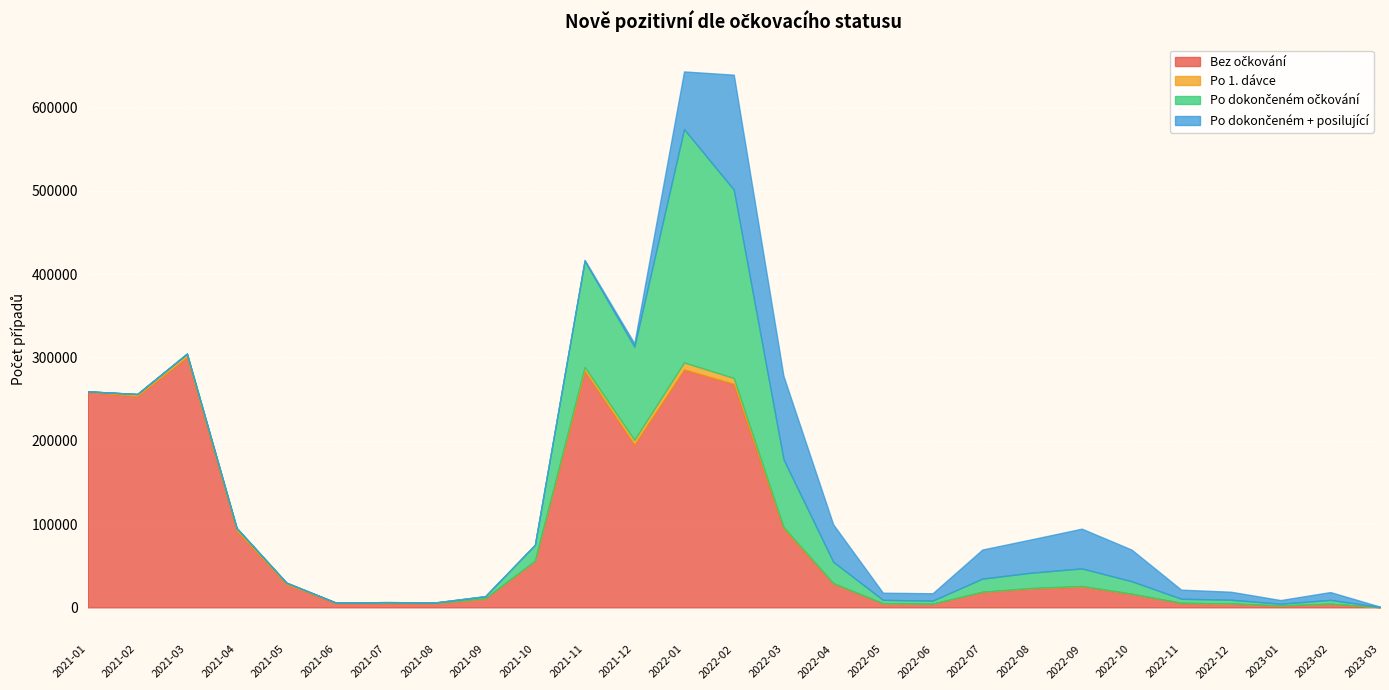

True or false: Po dokončeném + posilující and Po 1. dávce cross at least once.

True